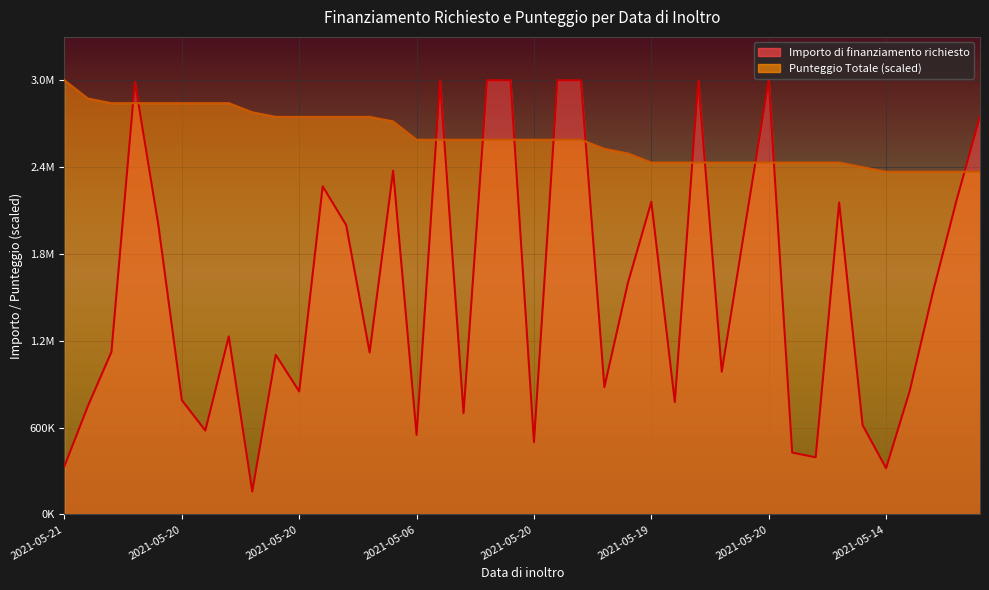

Rank the categories by Importo di finanziamento richiesto value from lowest to highest.

2021-05-07, 2021-05-14, 2021-05-21, 2021-05-21, 2021-05-21, 2021-05-20, 2021-05-06, 2021-05-21, 2021-05-20, 2021-05-19, 2021-05-20, 2021-05-19, 2021-05-20, 2021-05-20, 2021-05-20, 2021-05-20, 2021-05-20, 2021-05-19, 2021-05-20, 2021-05-18, 2021-05-21, 2021-05-20, 2021-05-21, 2021-05-20, 2021-05-20, 2021-05-20, 2021-05-21, 2021-05-19, 2021-05-20, 2021-05-20, 2021-05-20, 2021-05-21, 2021-05-20, 2021-05-20, 2021-05-17, 2021-05-19, 2021-05-20, 2021-05-21, 2021-05-21, 2021-05-20